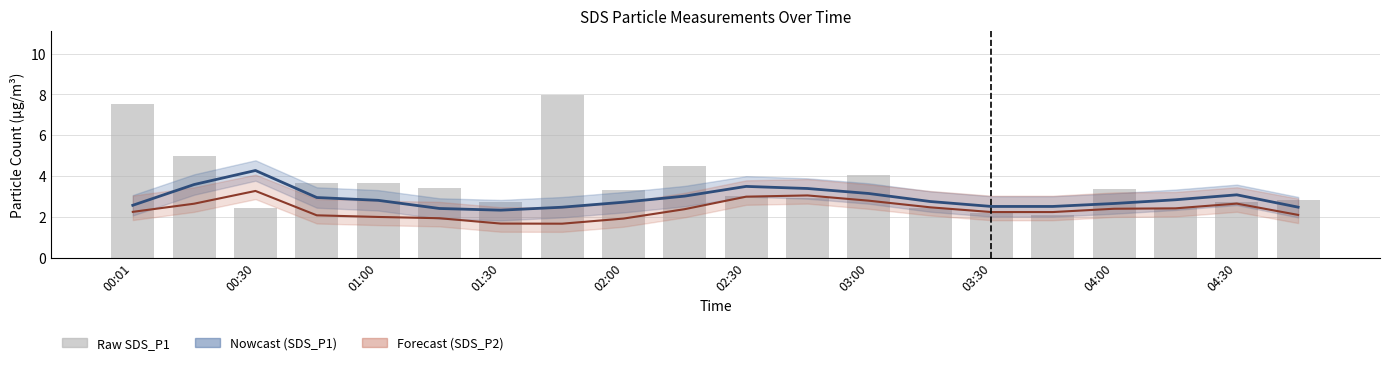

What is the maximum value for SDS_P1 raw?

8.0